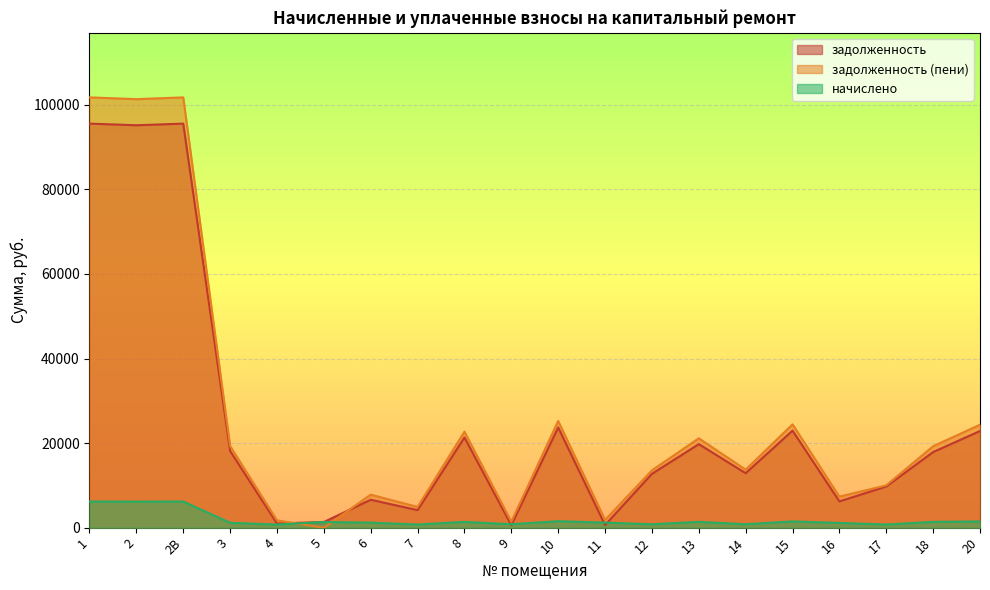

What is the value of the задолженность (пени) point at the 12th from the left?

1851.1